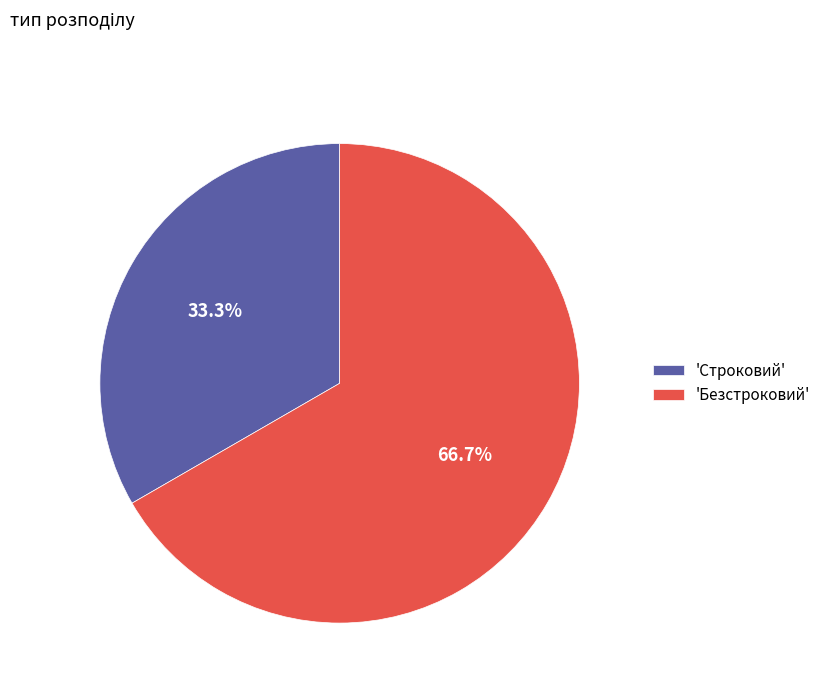

Count the number of slices in the pie.

2